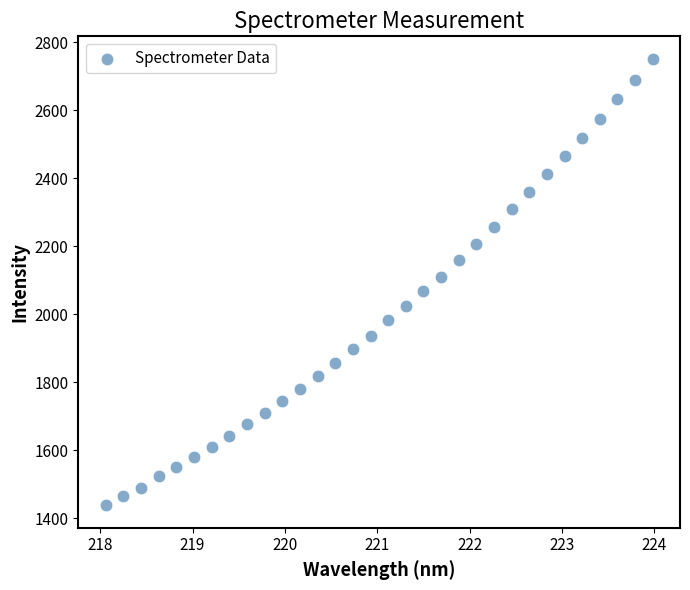

What is the range of X values (max minus min)?

5.9